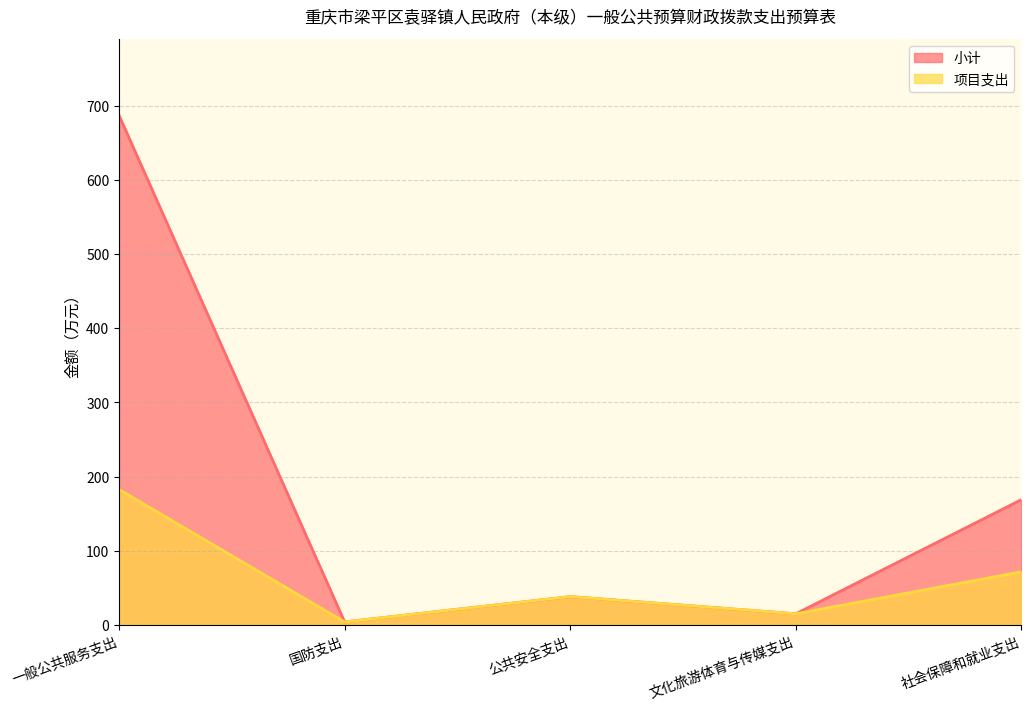

Does the chart have visible grid lines?

Yes